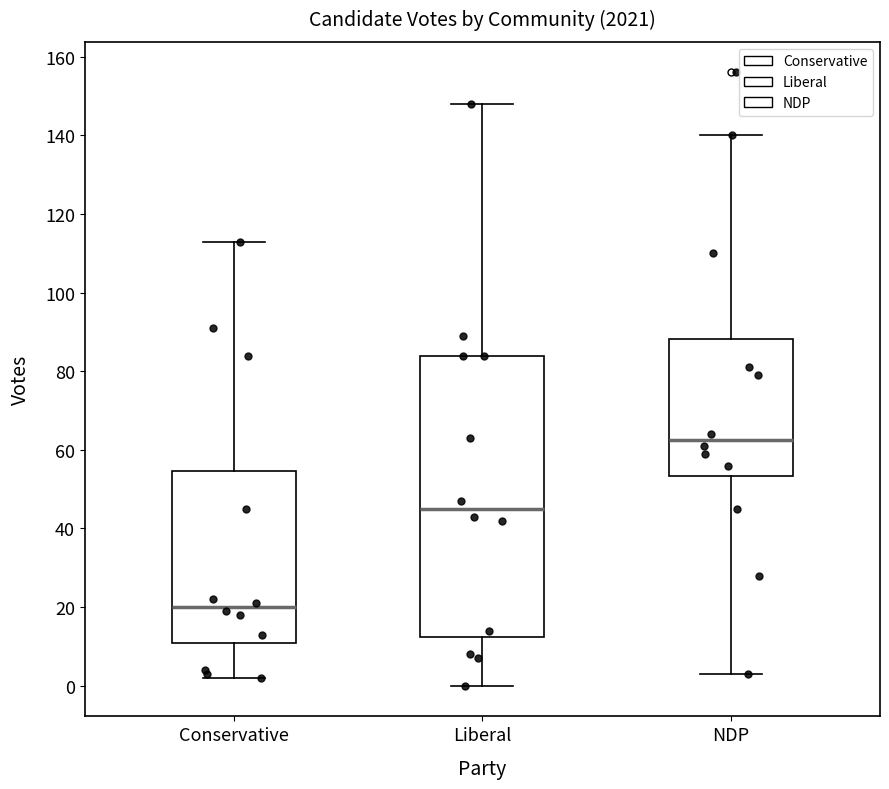

Reading left to right, transcribe this box plot: for each box, give where its median line is, the range the box spans, and where its two whiskers end, as read against the y-axis. The values are not printed on the chart, so give them approximately, as read against the axis.

Conservative: median 20, box 10 to 54, whiskers 2 to 114
Liberal: median 46, box 12 to 84, whiskers 0 to 148
NDP: median 62, box 54 to 88, whiskers 4 to 140